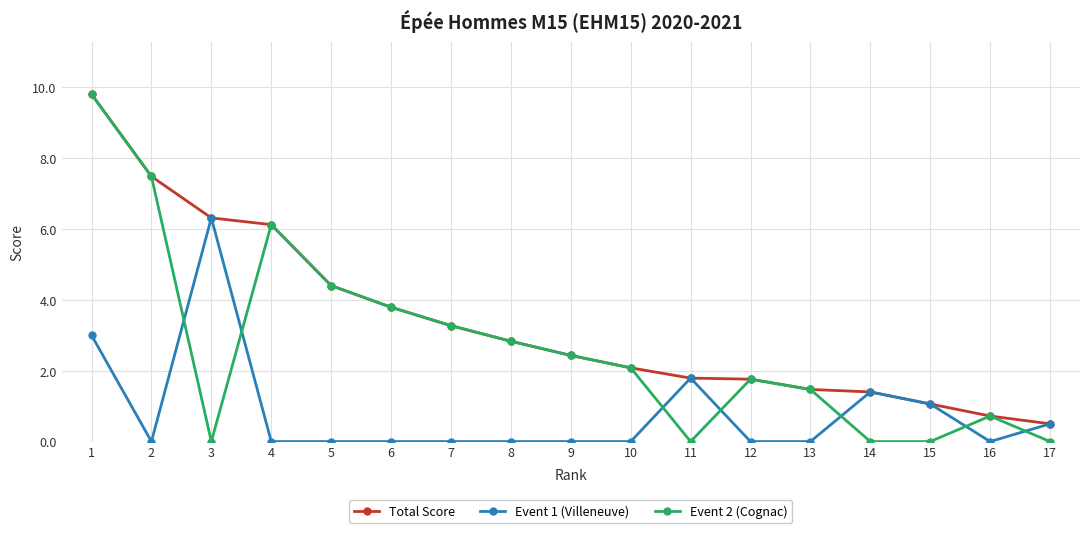

Rank the series by their average value, from highest to lowest.

Total Score, Event 2 (Cognac), Event 1 (Villeneuve)